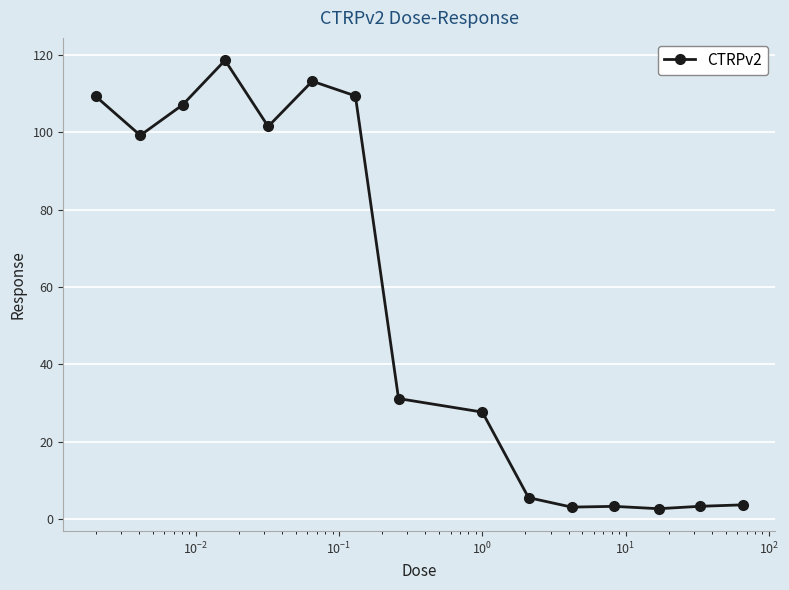

What is the value of the 3rd point from the left?

107.1